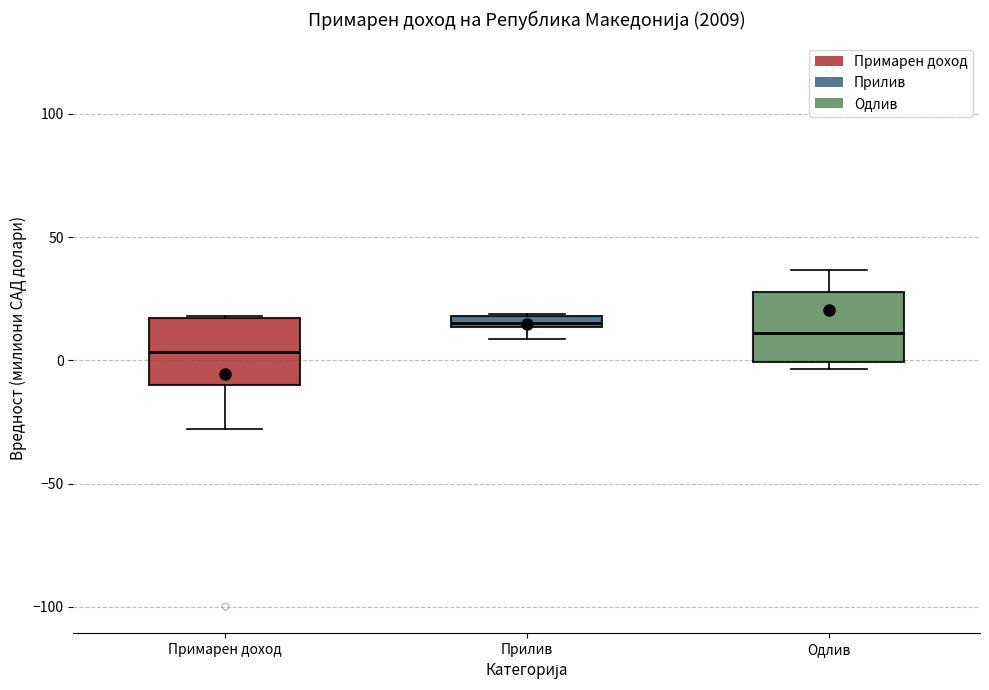

Where is the lower edge of the box for Прилив on the y-axis? The values are not printed on the chart, so give them approximately, as read against the axis.

15